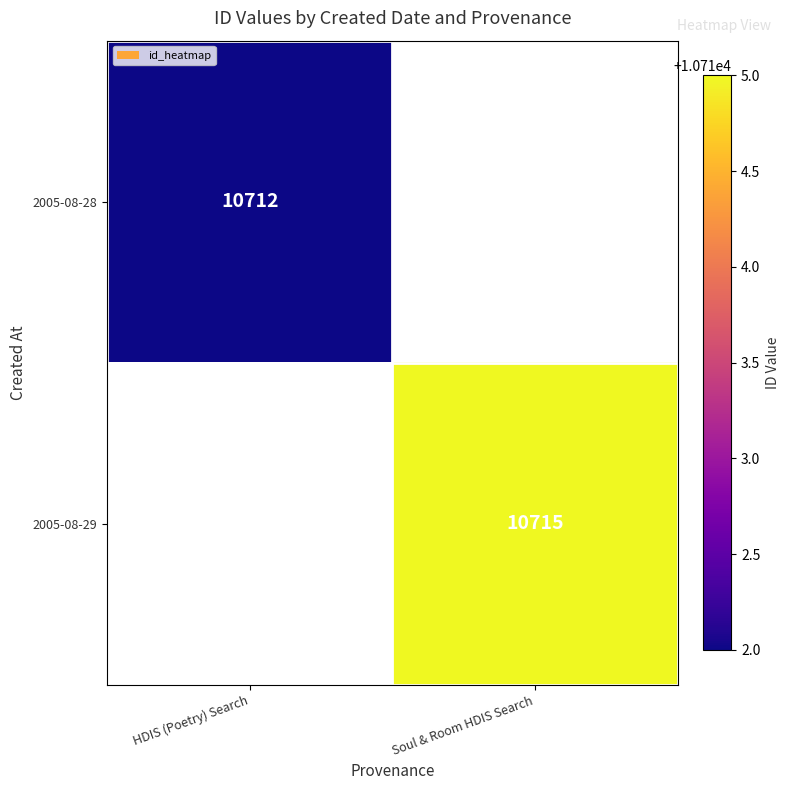

The value of 2005-08-28 at HDIS (Poetry) Search is 4577. True or false?

False